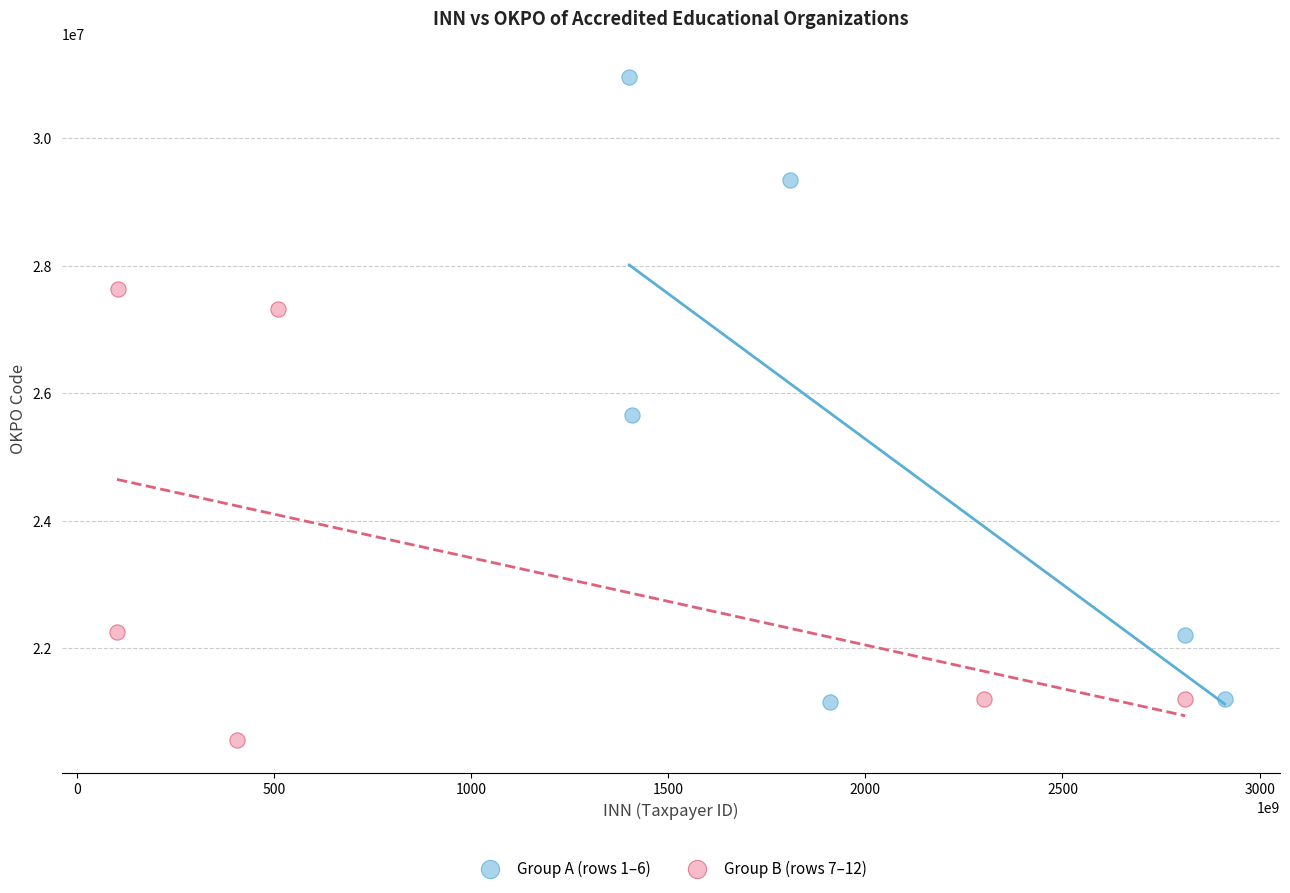

Which series reaches the maximum Y coordinate?

Group A (rows 1–6)